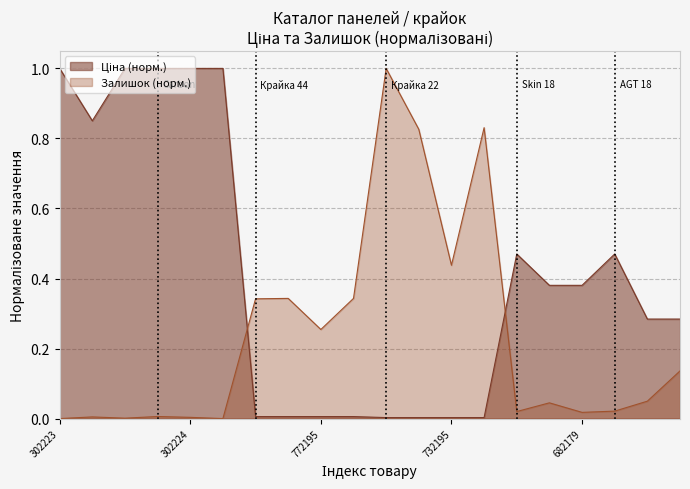

What is the difference between the maximum and minimum values in the Залишок (норм.) series?

1.0